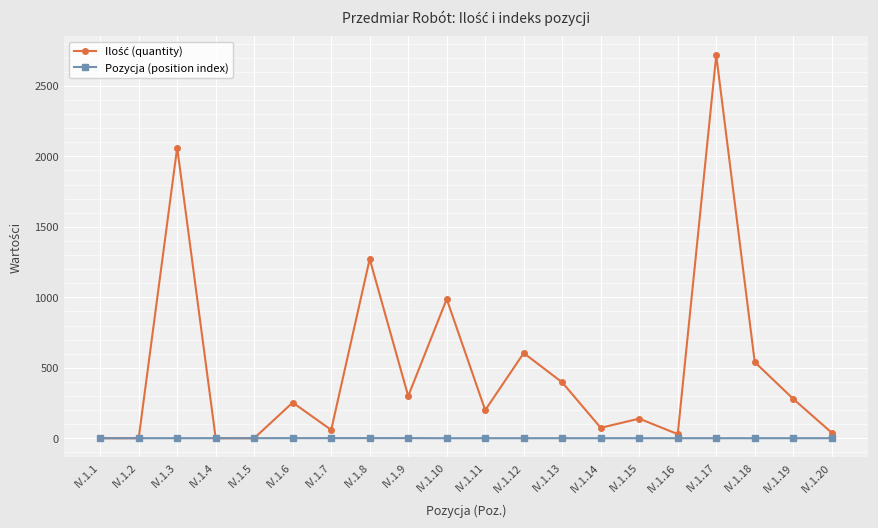

At which category is the sum across all series the highest?

IV.1.17